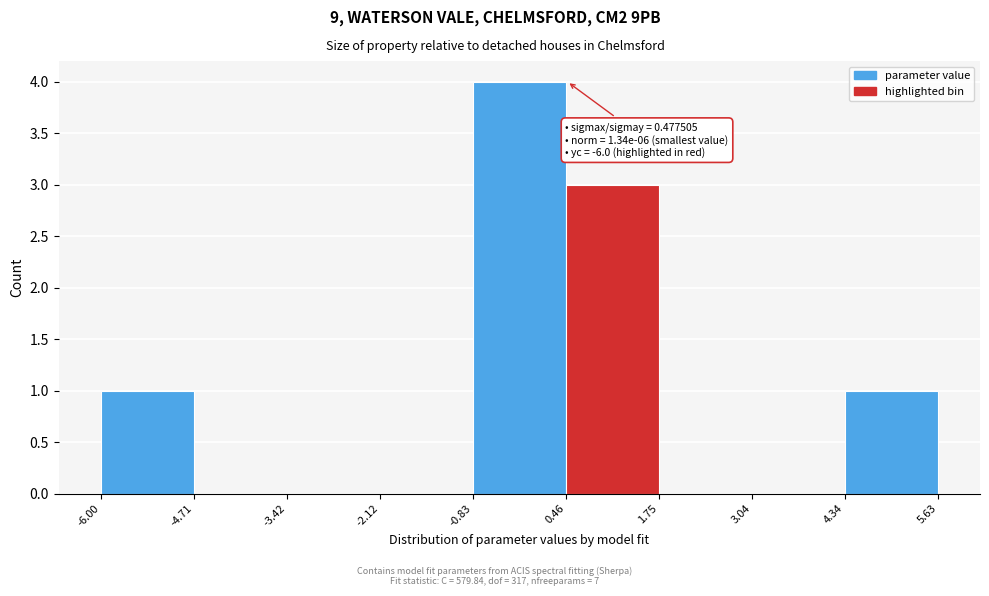

Over which range of the x-axis is the bar tallest?

-0.83 to 0.46